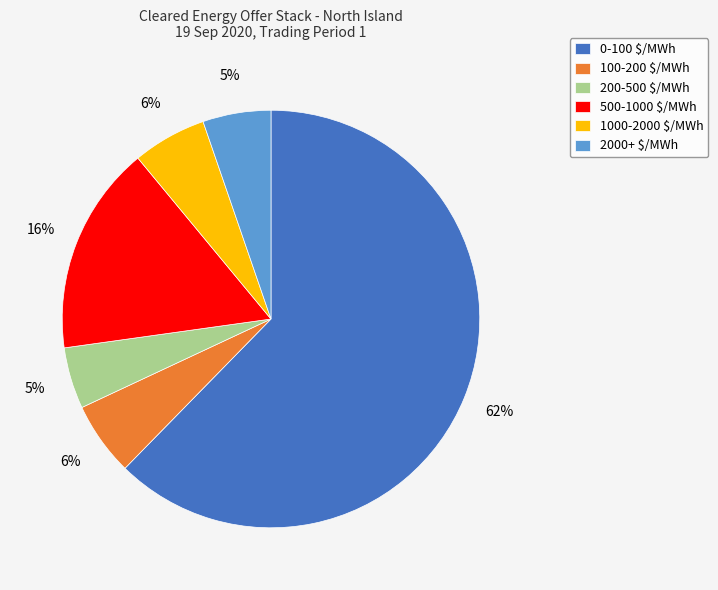

Does 2000+ $/MWh represent more than half of the total?

No